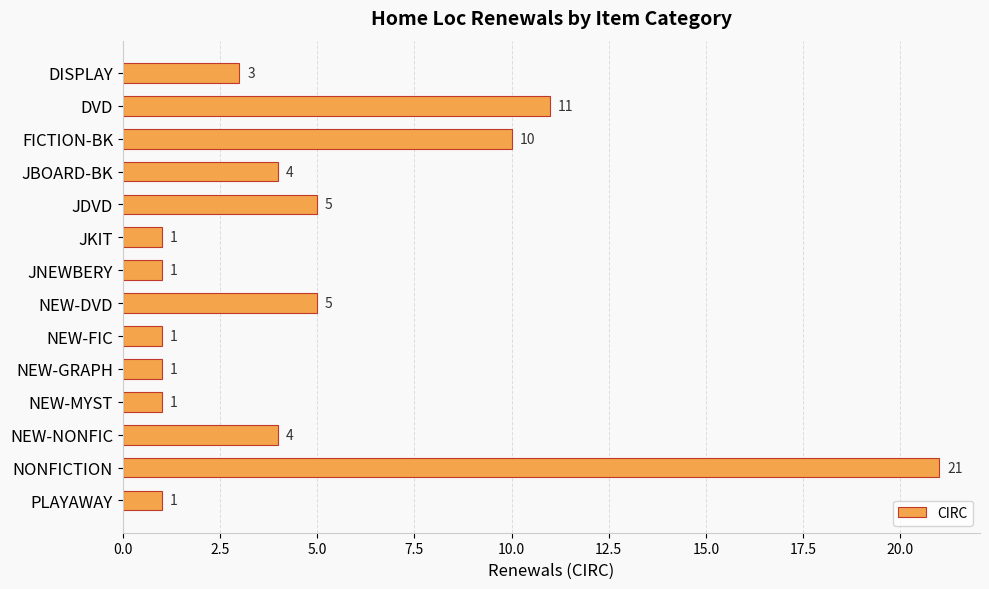

What is the maximum value shown in the chart?

21